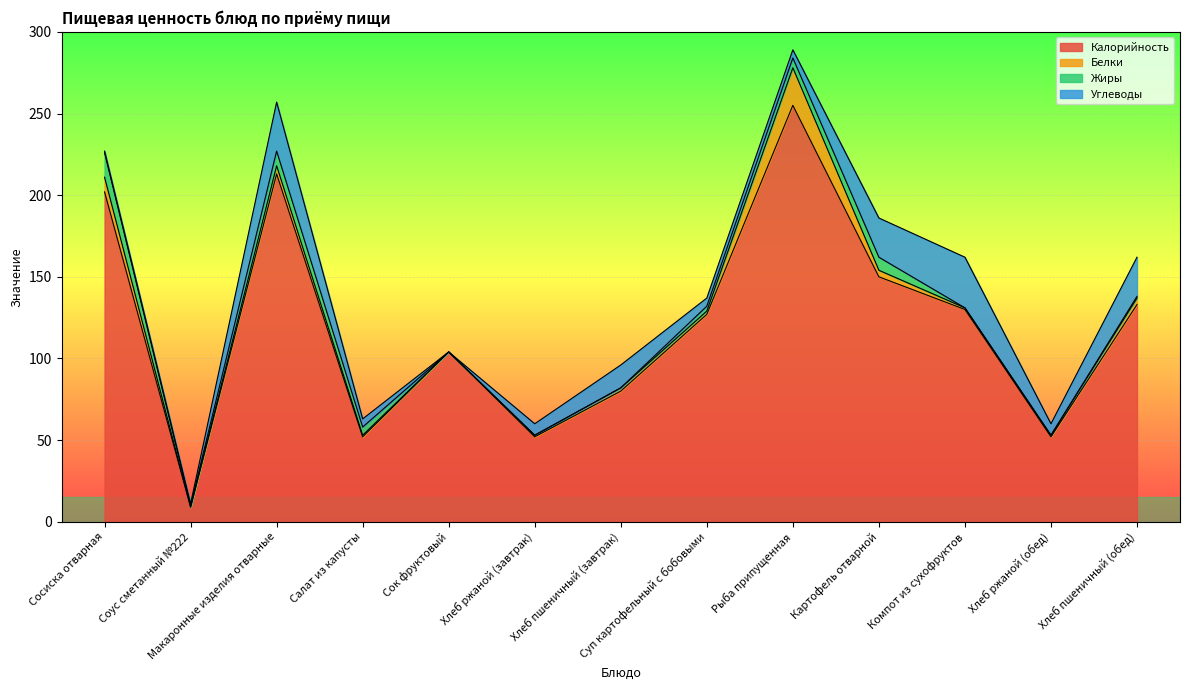

Between Сок фруктовый and Суп картофельный с бобовыми, which series saw the biggest shift?

Калорийность